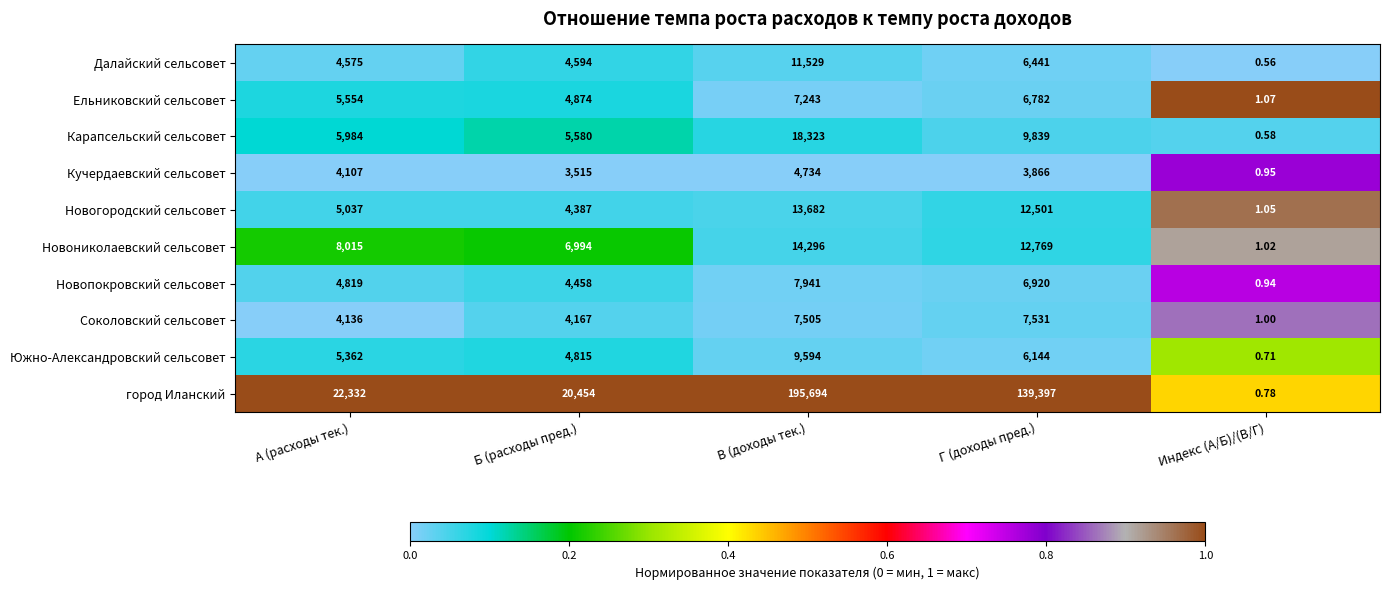

List the series in order of their peak value, lowest first.

Кучердаевский сельсовет, Ельниковский сельсовет, Соколовский сельсовет, Новопокровский сельсовет, Южно-Александровский сельсовет, Далайский сельсовет, Новогородский сельсовет, Новониколаевский сельсовет, Карапсельский сельсовет, город Иланский